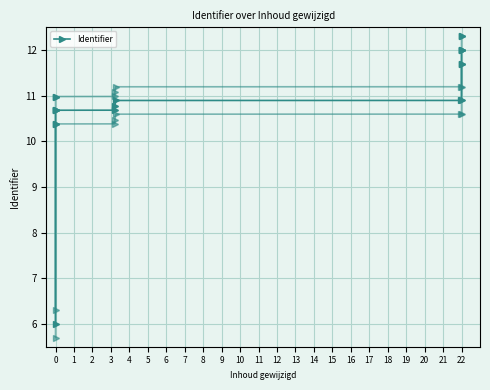

What is the value of the 13th point from the left?

12.0